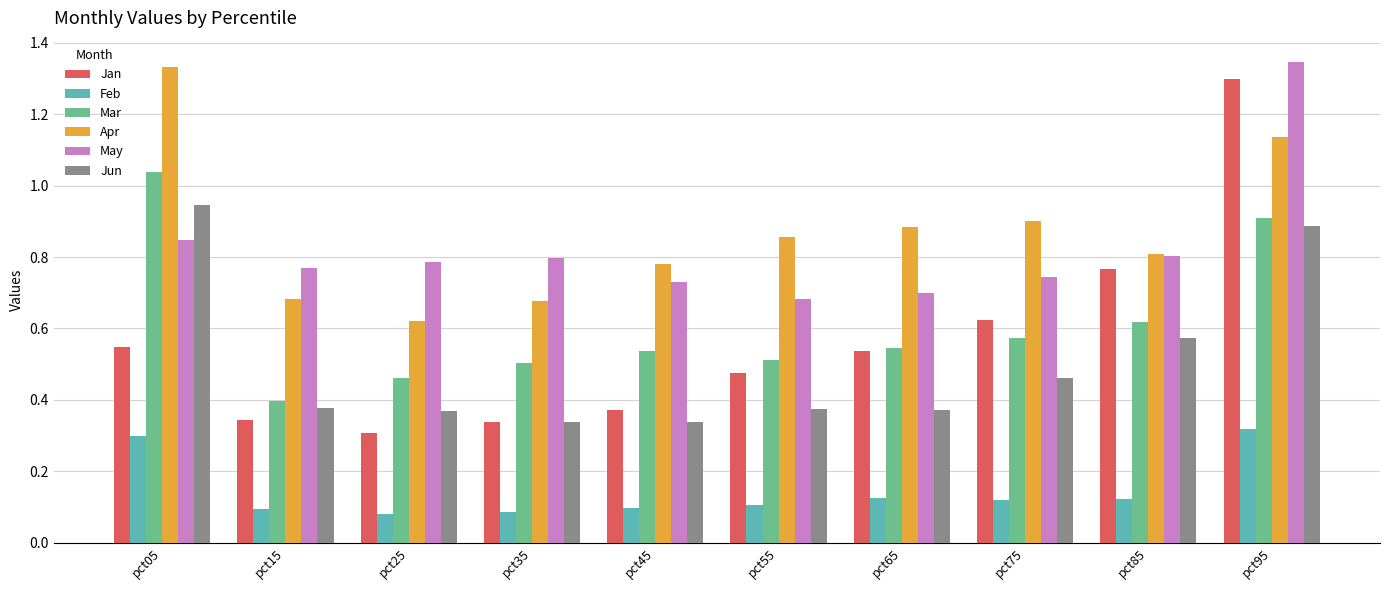

At which label does Apr reach its peak?

pct05